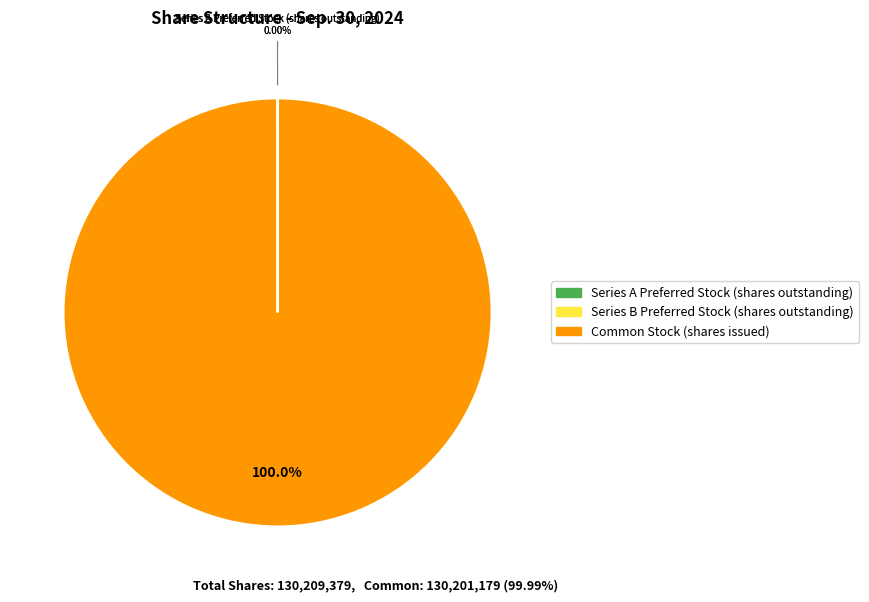

Which slice is the largest?

Common Stock (shares issued)